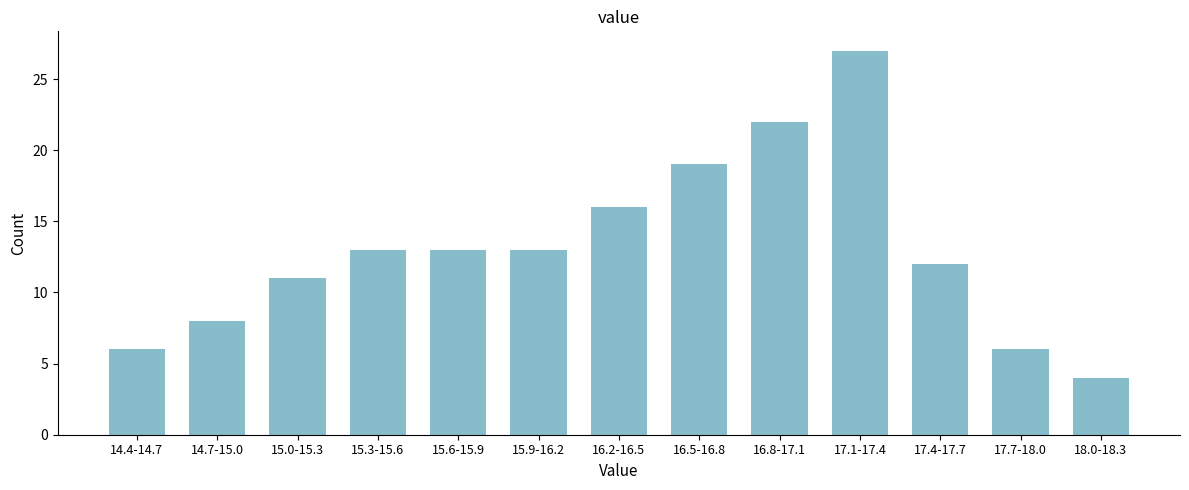

Reading left to right, list all the values displayed in this chart.

6	8	11	13	13	13	16	19	22	27	12	6	4